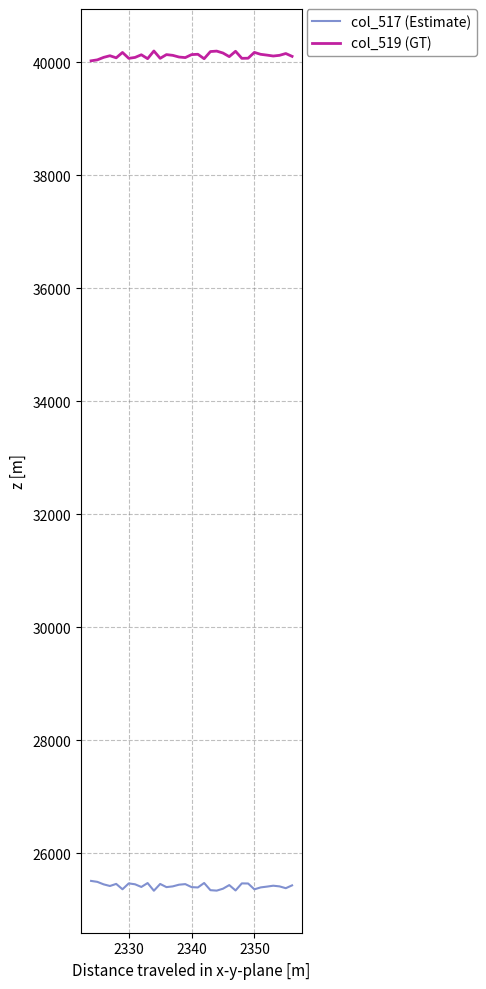

True or false: col_517 (Estimate) and col_519 (GT) cross at least once.

False